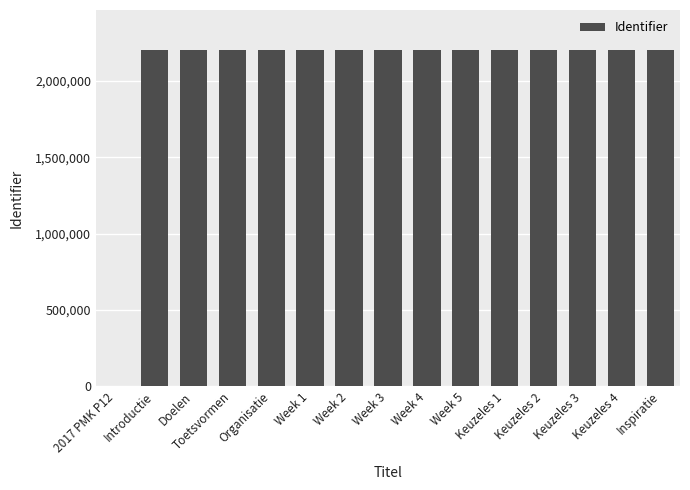

What is the maximum value shown in the chart?

2200654